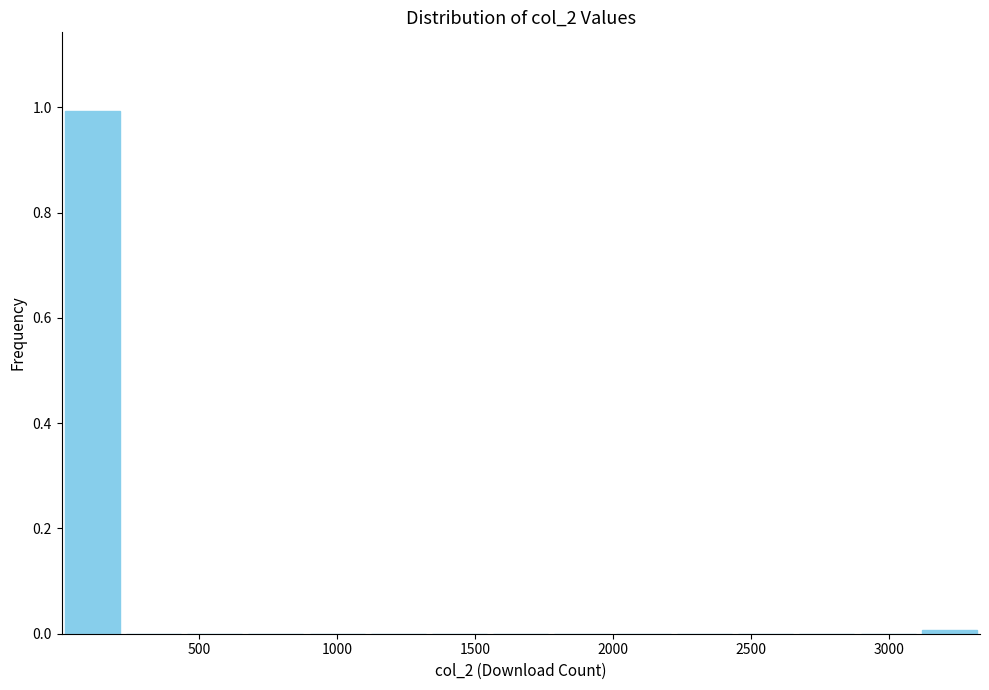

What is the height of the bar covering 0 to 200 on the x-axis? Neither the bar edges nor the heights are printed on the chart, so give them approximately, as read against the axes.

1